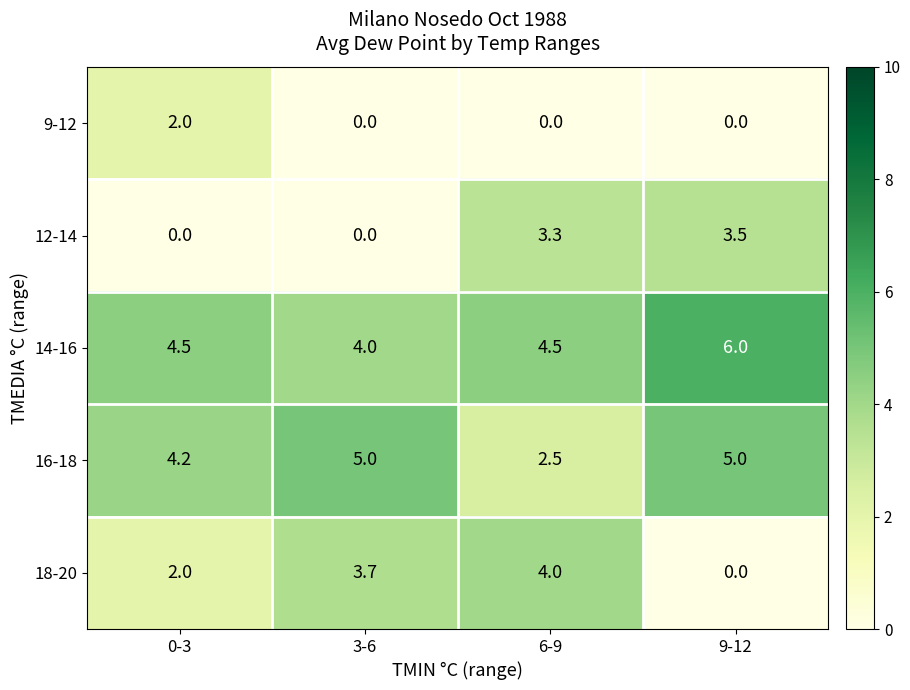

Rank the series at 6-9 from highest to lowest value.

14-16, 18-20, 12-14, 16-18, 9-12